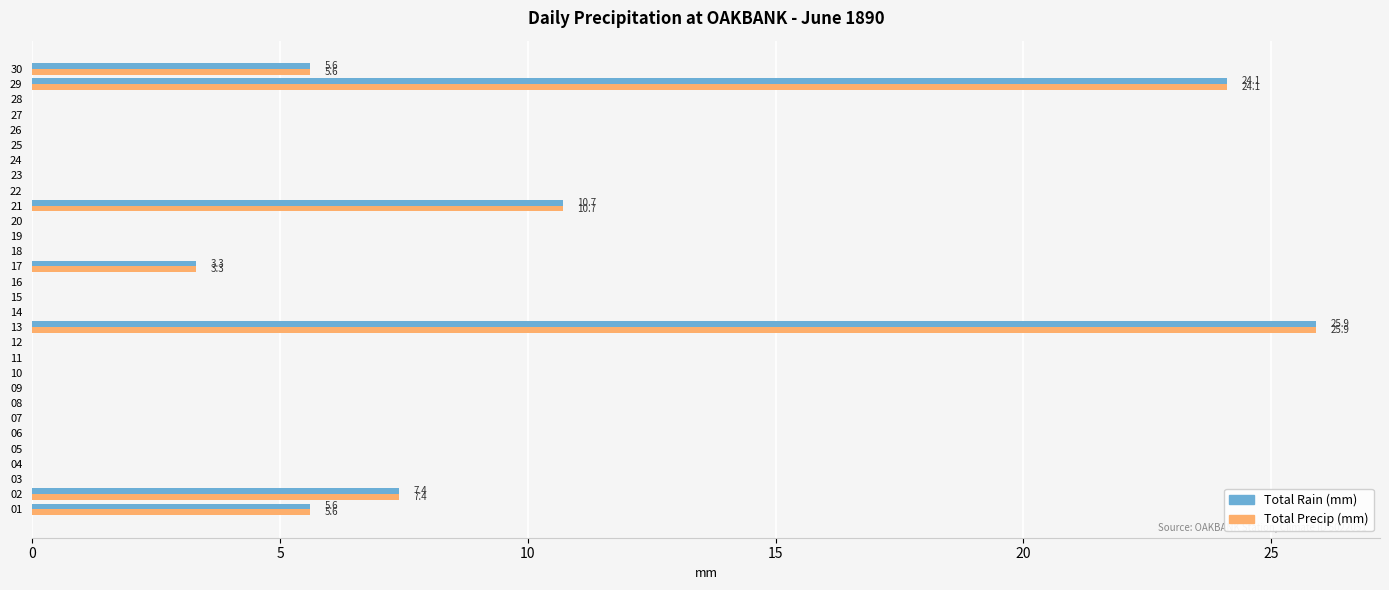

What is the sum of all Total Rain (mm) values?

82.6